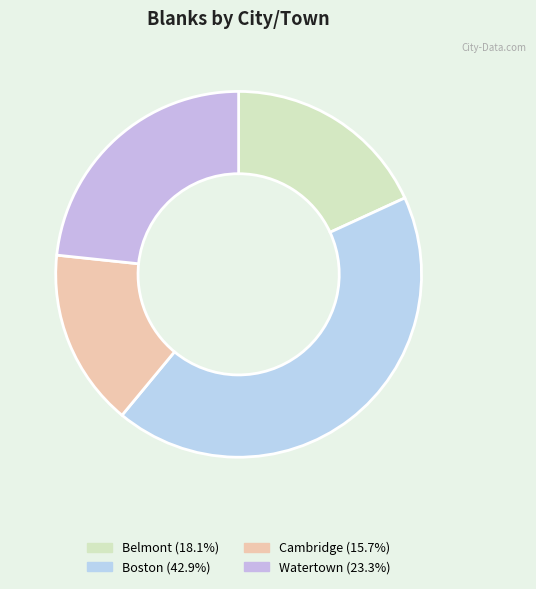

To the nearest percent, what is the average slice percentage?

25%